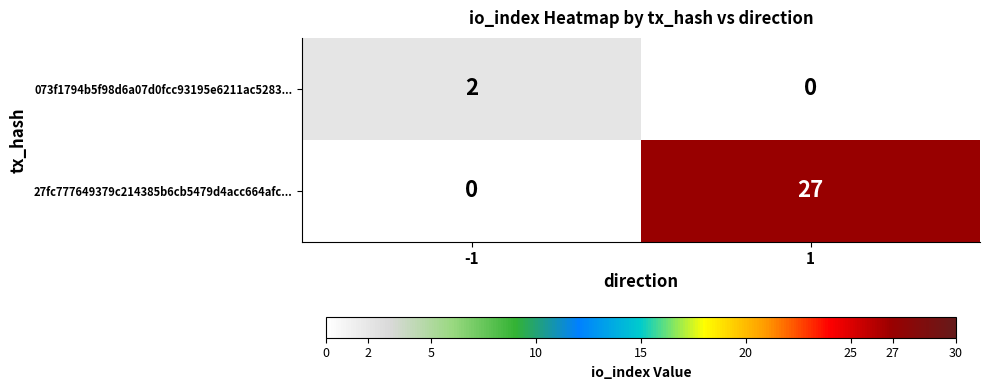

Between -1 and 1, which series saw the biggest shift?

27fc777649379c214385b6cb5479d4acc664afc...